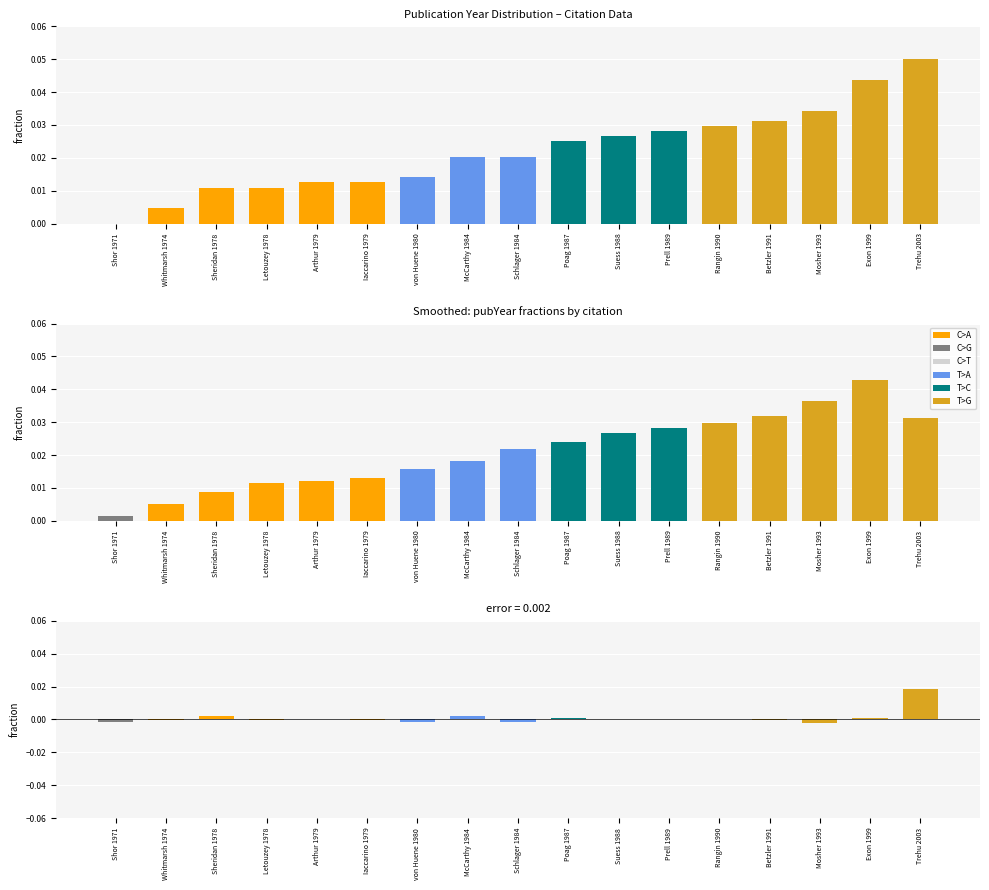

How many groups of bars are there?

17